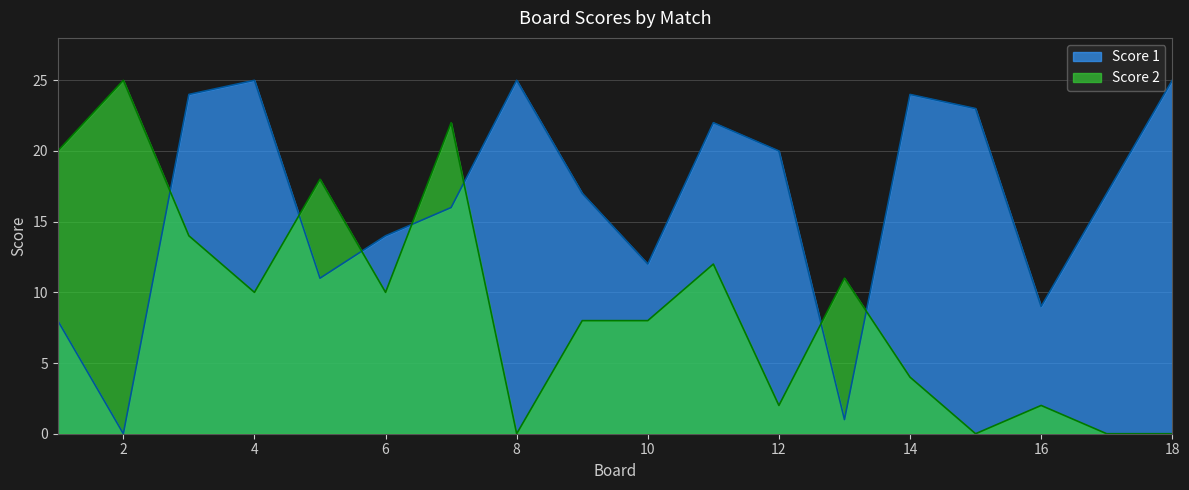

How many intersections are there between Score 1 and Score 2?

7